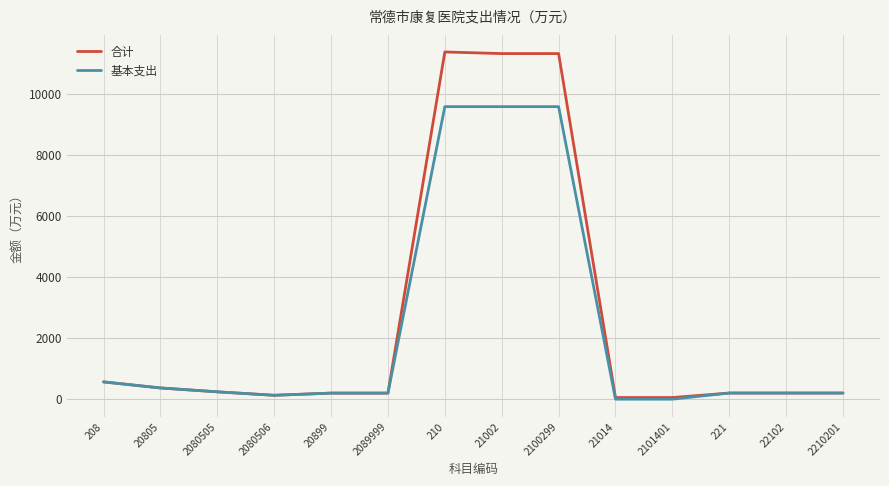

What is the highest value of the 基本支出 series?

9573.7